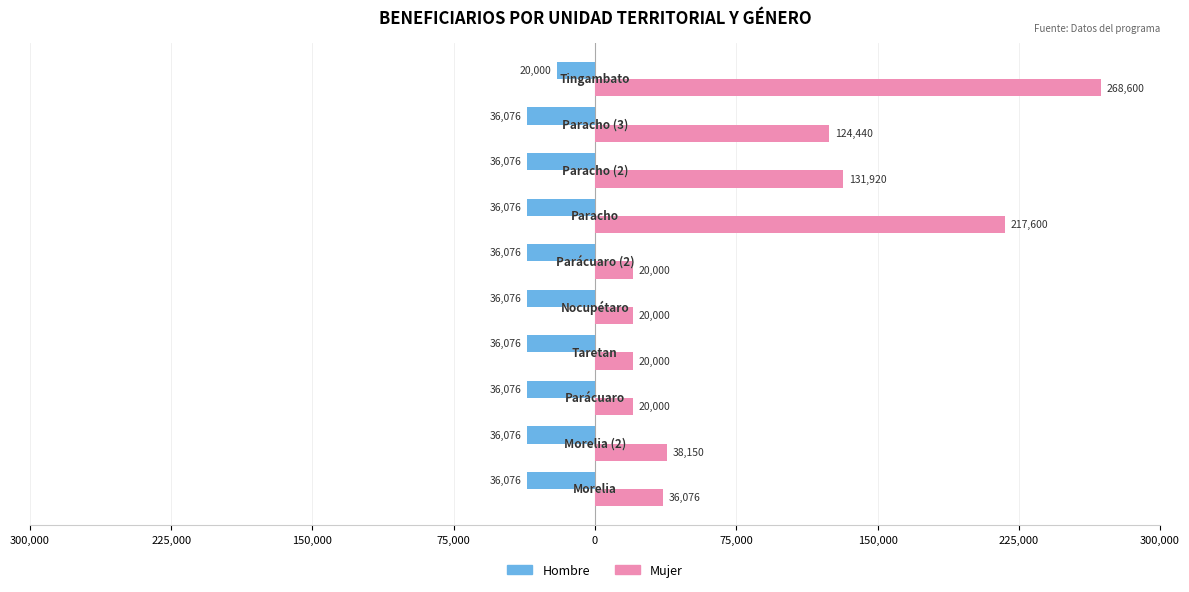

What are all the series names shown in the legend?

Hombre, Mujer